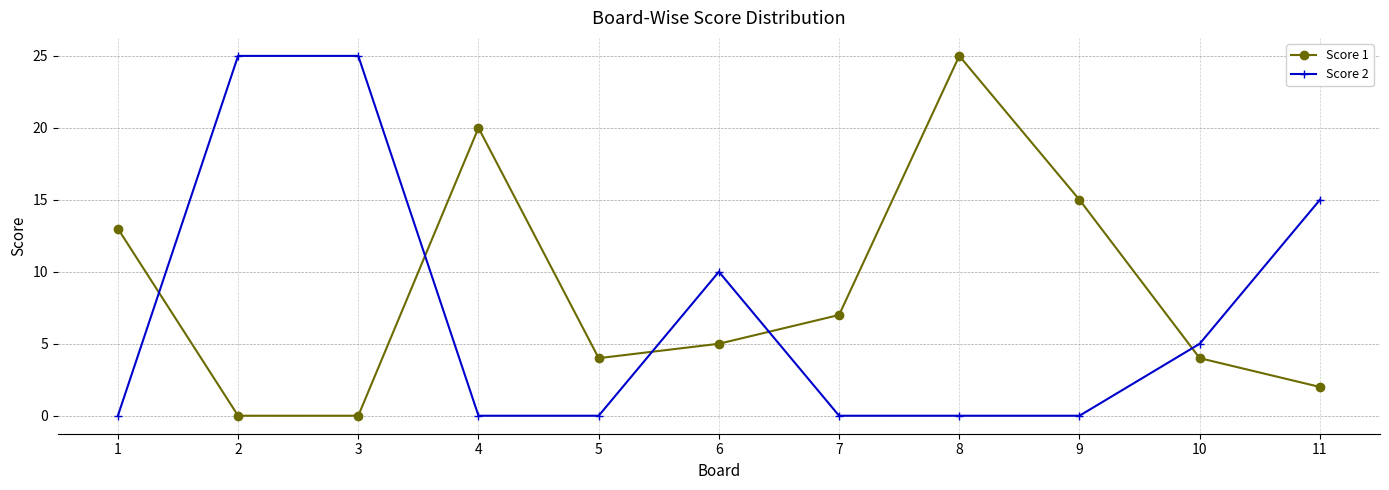

What is the difference between the second highest and second lowest values in the Score 2 series?

25